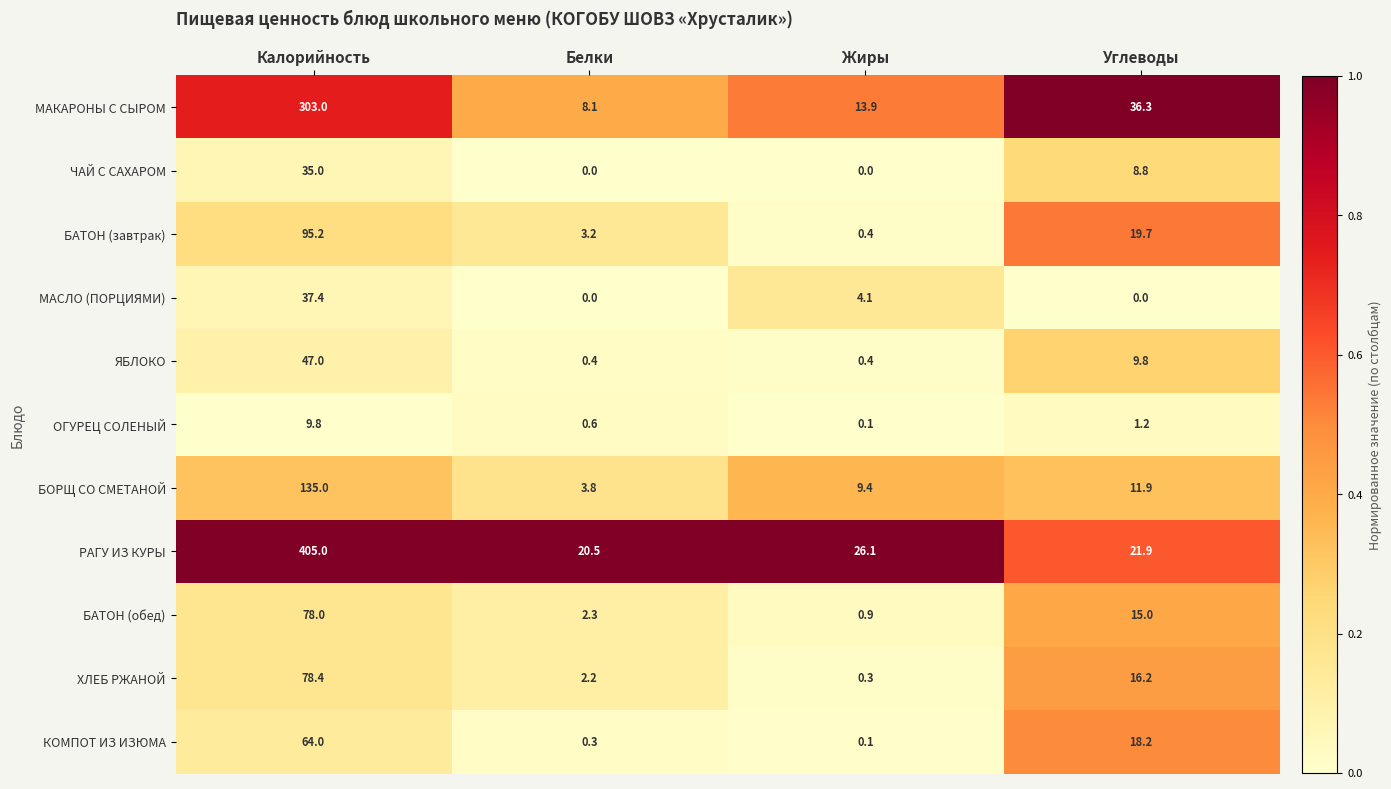

Between Жиры and Углеводы, which series saw the biggest shift?

МАКАРОНЫ С СЫРОМ